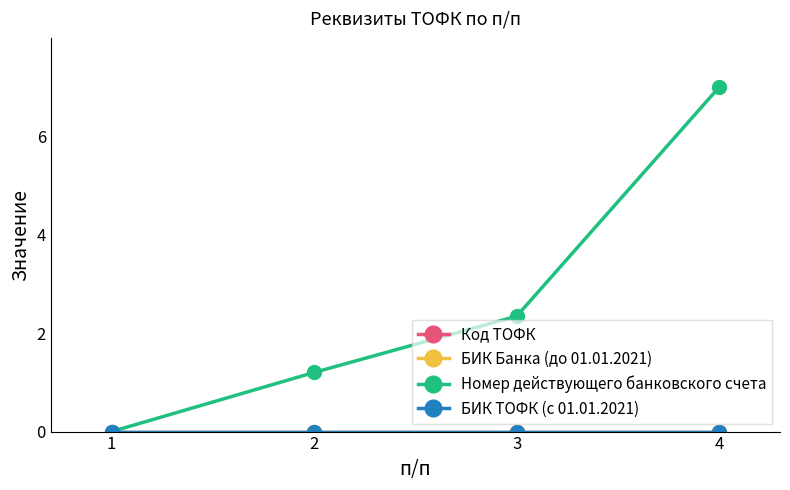

Which series has the largest range (max minus min)?

Номер действующего банковского счета